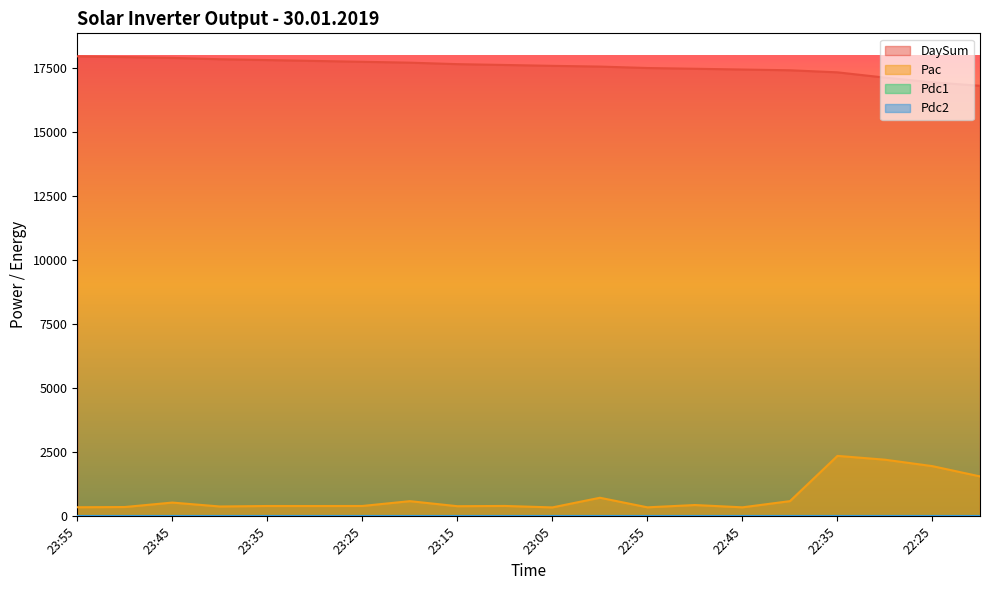

What is the difference between the second highest and second lowest values in the Pac series?

1860